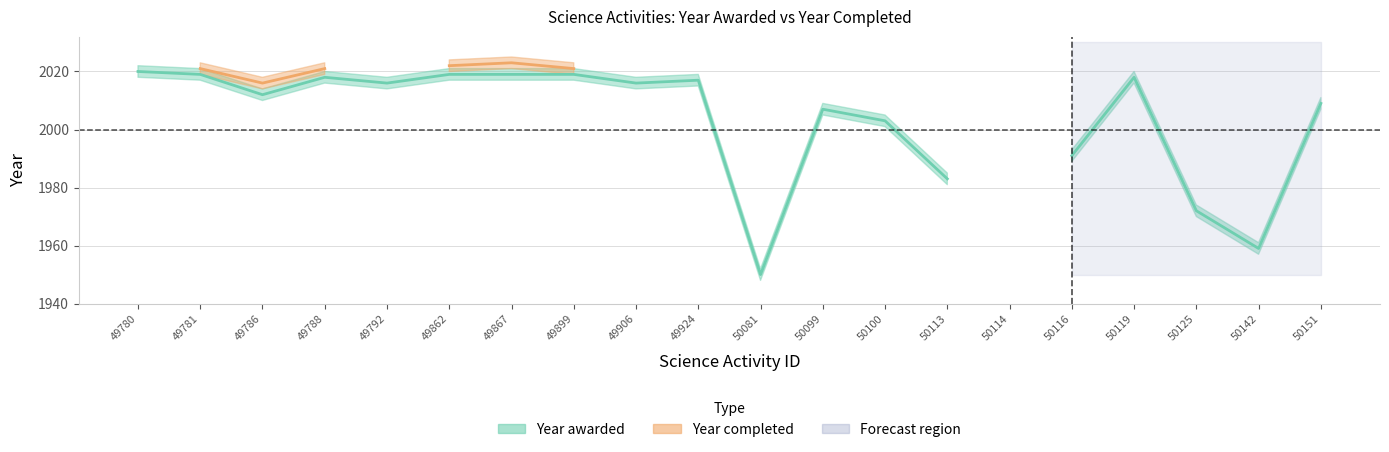

Reading right to left, transcribe all the data shown in this chart.

Year awarded: 50151=2009	50142=1959	50125=1972	50119=2018	50116=1991	50114=0	50113=1983	50100=2003	50099=2007	50081=1950	49924=2017	49906=2016	49899=2019	49867=2019	49862=2019	49792=2016	49788=2018	49786=2012	49781=2019	49780=2020
Year completed: 50151=0	50142=0	50125=0	50119=0	50116=0	50114=0	50113=0	50100=0	50099=0	50081=0	49924=0	49906=0	49899=2021	49867=2023	49862=2022	49792=0	49788=2021	49786=2016	49781=2021	49780=0